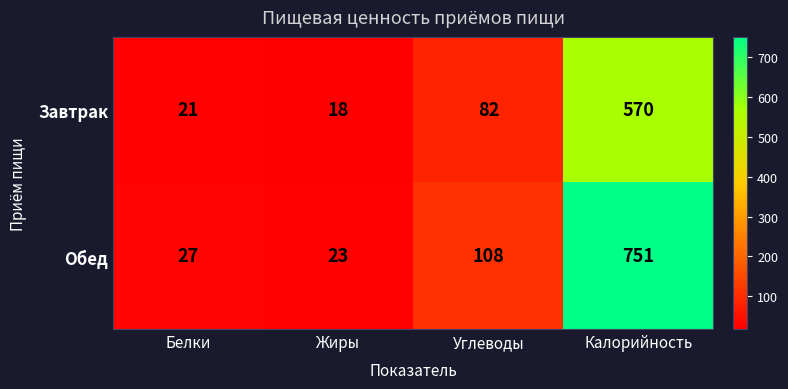

What value does the Завтрак series have at Углеводы, to the nearest 100?

100